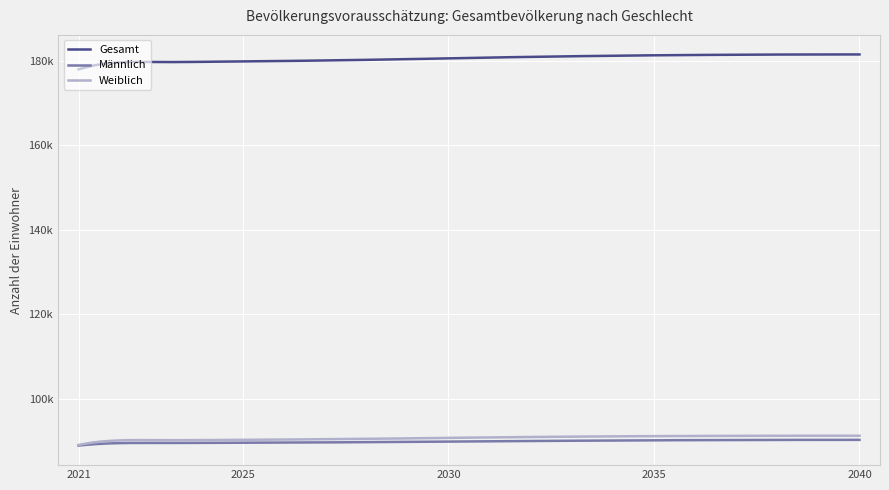

True or false: Weiblich and Gesamt cross at least once.

False